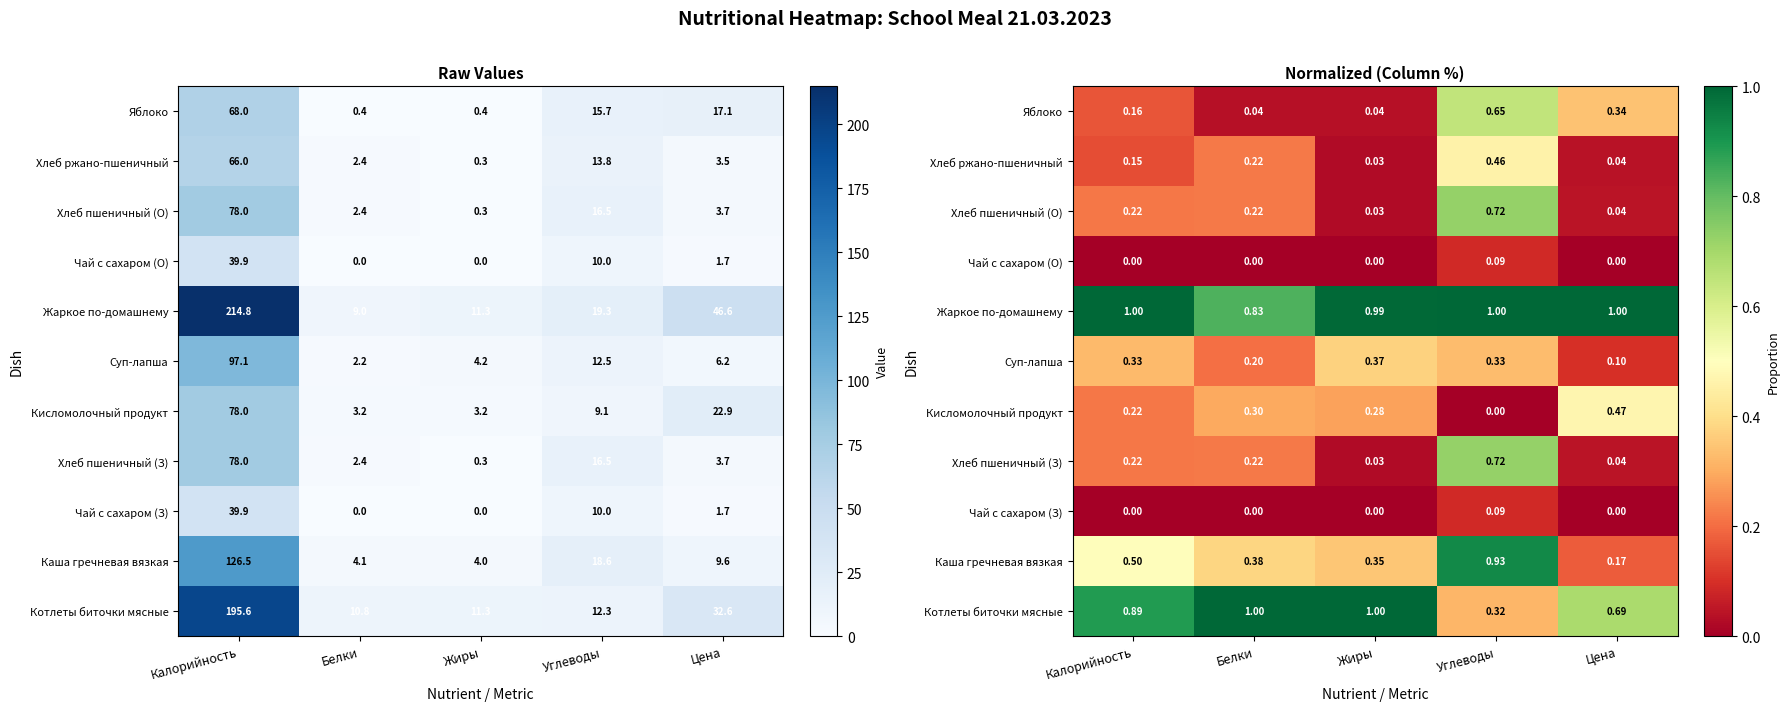

What is the maximum value shown in the chart?

1.0